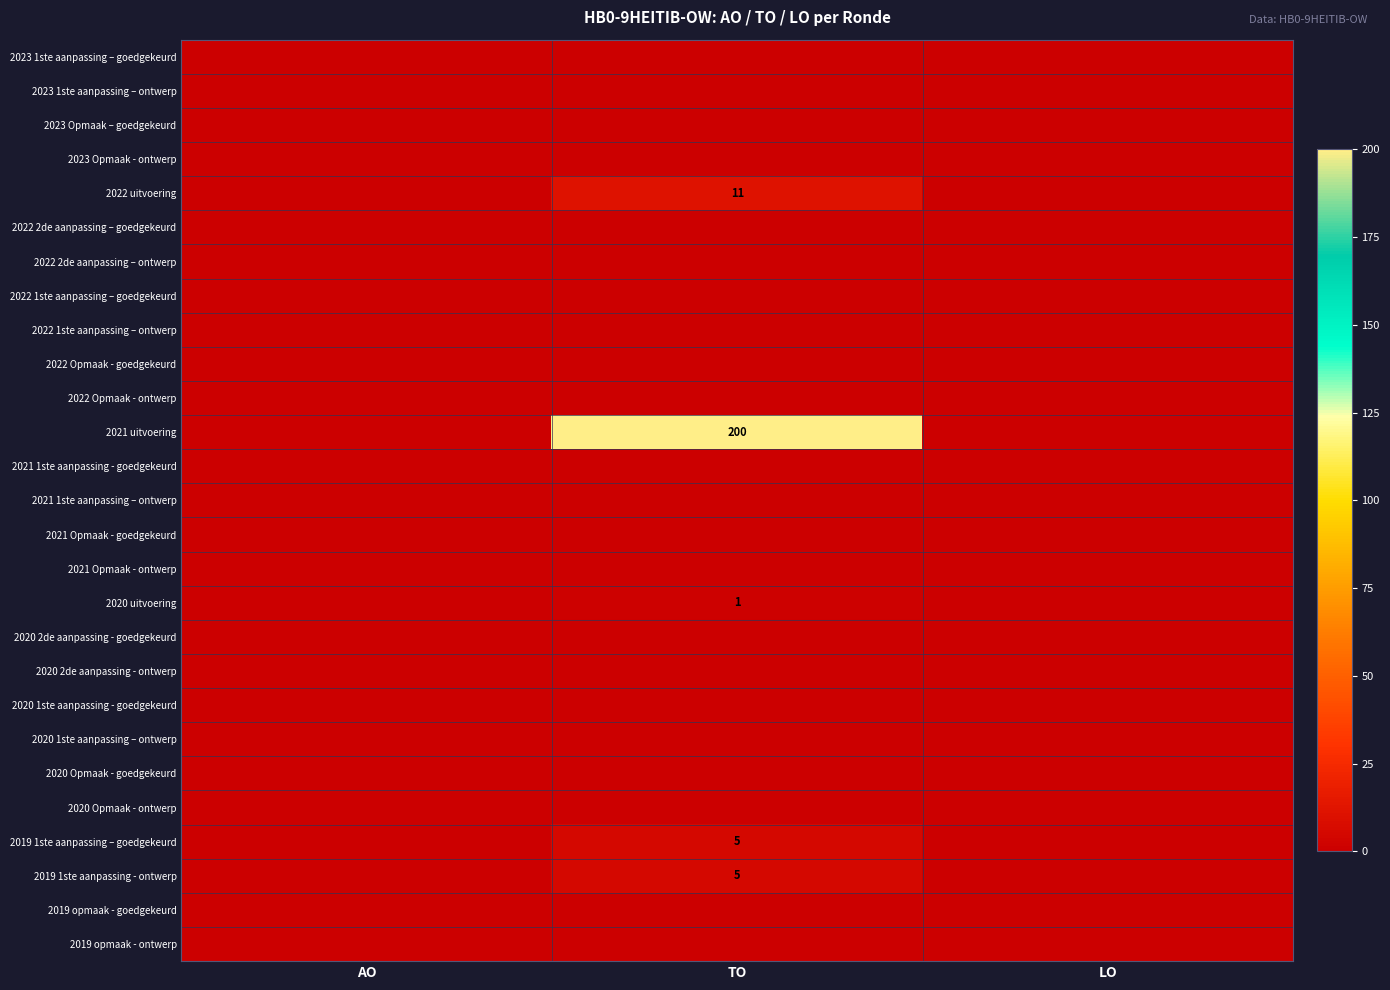

At LO, list the series in order from smallest to largest.

2023 1ste aanpassing – goedgekeurd, 2023 1ste aanpassing – ontwerp, 2023 Opmaak – goedgekeurd, 2023 Opmaak - ontwerp, 2022 uitvoering, 2022 2de aanpassing – goedgekeurd, 2022 2de aanpassing – ontwerp, 2022 1ste aanpassing – goedgekeurd, 2022 1ste aanpassing – ontwerp, 2022 Opmaak - goedgekeurd, 2022 Opmaak - ontwerp, 2021 uitvoering, 2021 1ste aanpassing - goedgekeurd, 2021 1ste aanpassing – ontwerp, 2021 Opmaak - goedgekeurd, 2021 Opmaak - ontwerp, 2020 uitvoering, 2020 2de aanpassing - goedgekeurd, 2020 2de aanpassing - ontwerp, 2020 1ste aanpassing - goedgekeurd, 2020 1ste aanpassing – ontwerp, 2020 Opmaak - goedgekeurd, 2020 Opmaak - ontwerp, 2019 1ste aanpassing – goedgekeurd, 2019 1ste aanpassing - ontwerp, 2019 opmaak - goedgekeurd, 2019 opmaak - ontwerp